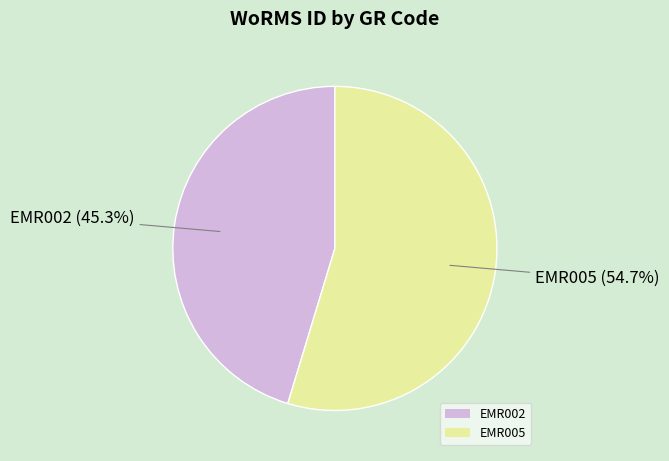

What is the largest slice in the pie chart?

EMR005